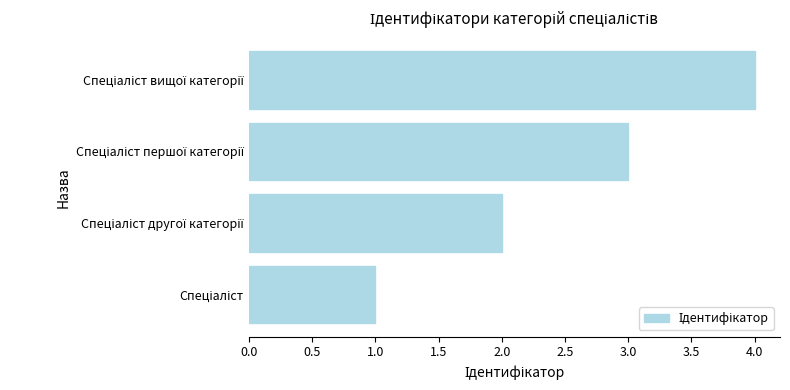

What is the difference between the maximum and minimum values?

3